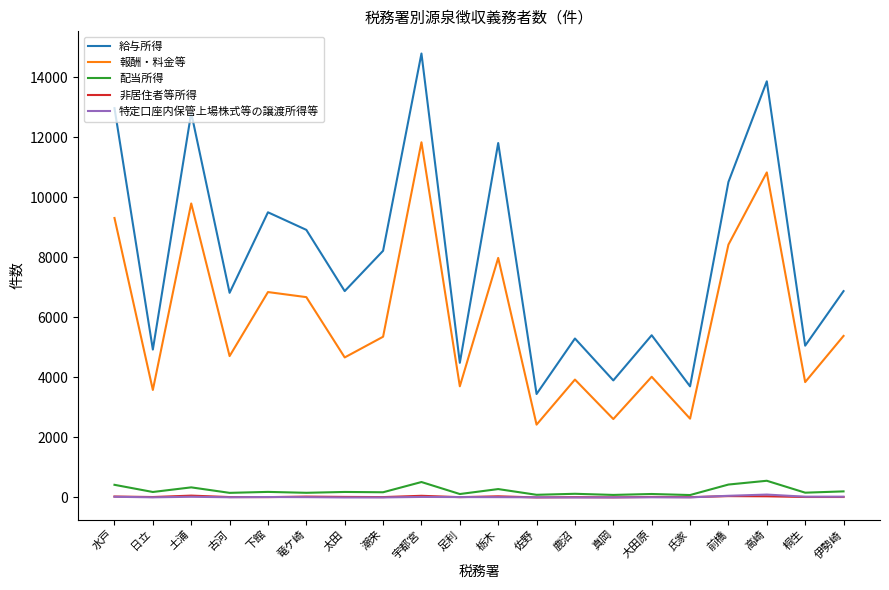

Is it true that 給与所得 equals 20078 at 栃木?

False